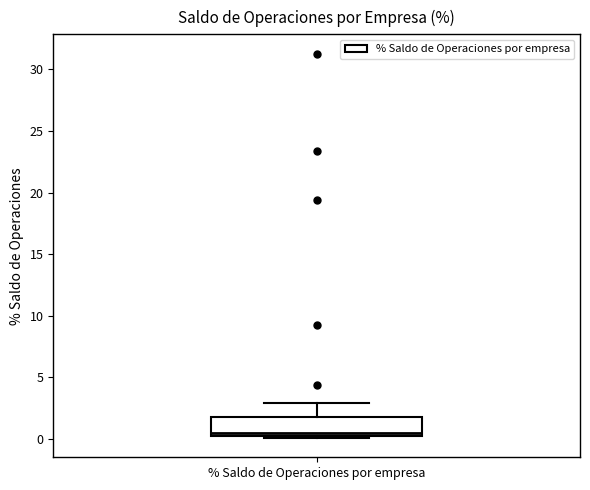

Transcribe this box plot: give where the median line is, the range the box spans, and where the two whiskers end, as read against the y-axis. The values are not printed on the chart, so give them approximately, as read against the axis.

median 0.5 (just above the box's lower edge), box 0.5 to 2.0, whiskers 0.0 to 3.0